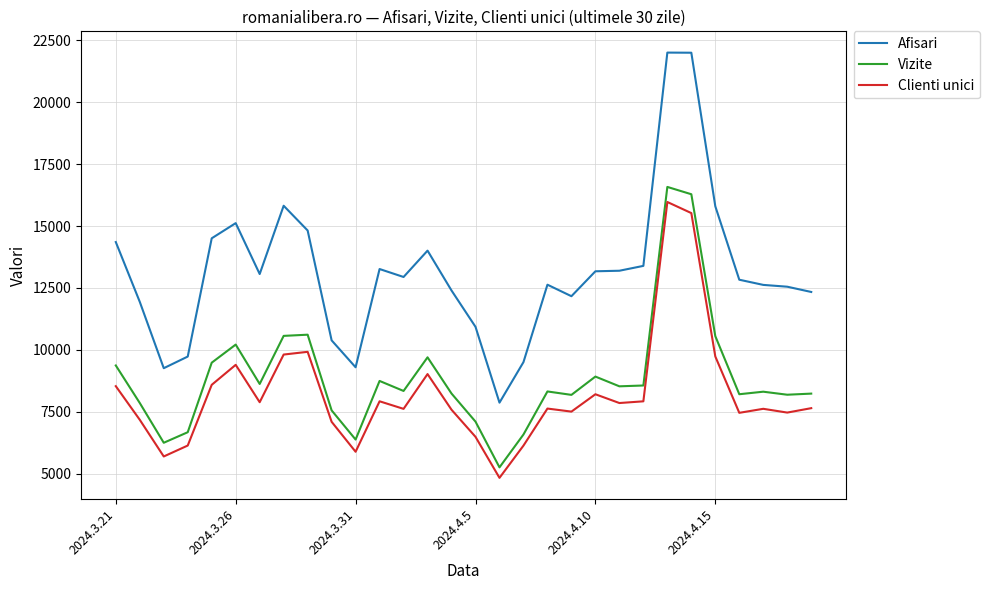

What is the difference between the maximum and minimum values in the Clienti unici series?

11124